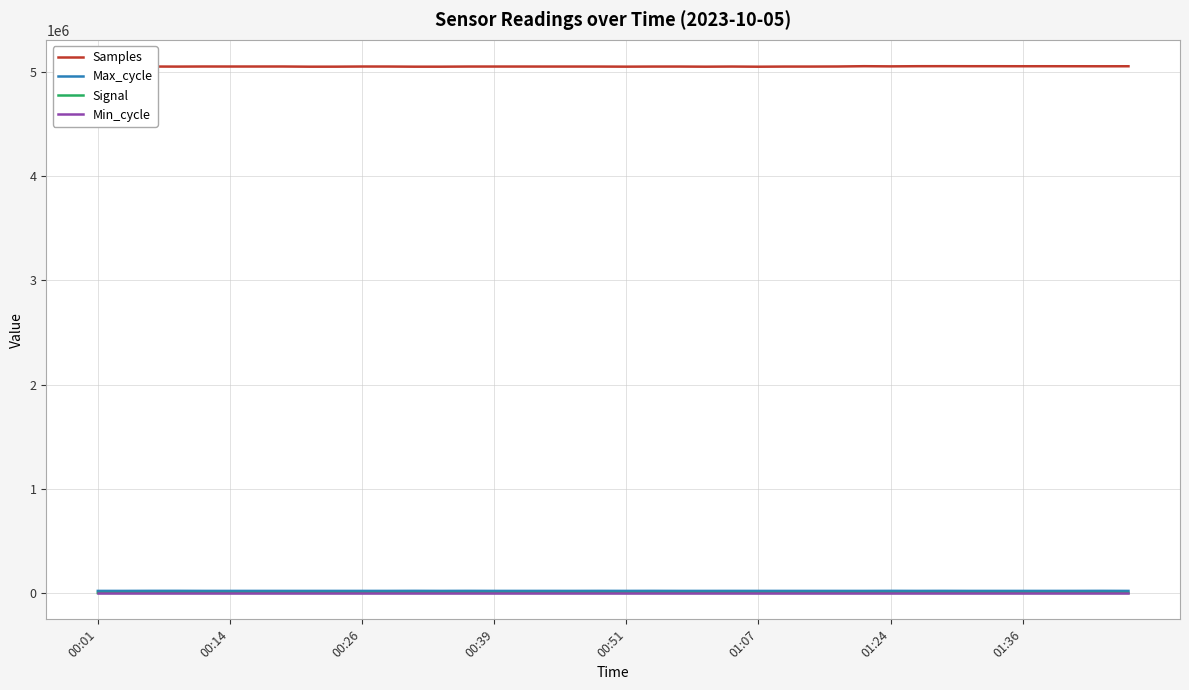

What is the minimum value for Min_cycle?

28